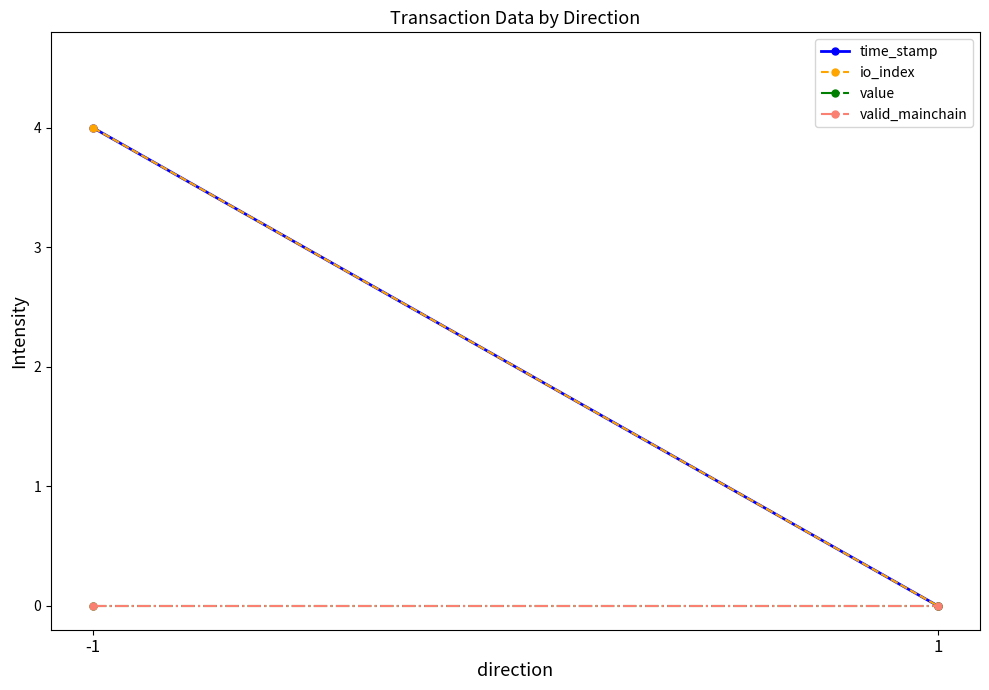

Is the value of time_stamp at -1 greater than the value of io_index at 1?

Yes